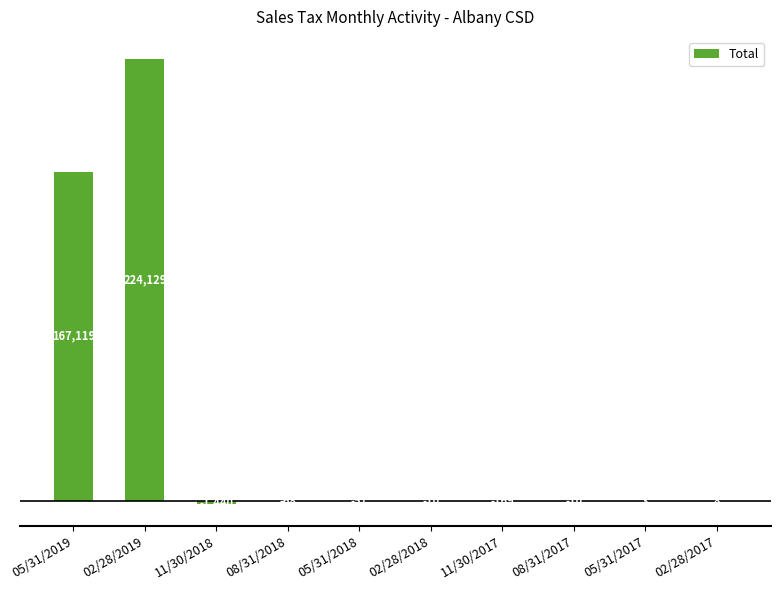

At which label is the value closest to 111344?

05/31/2019